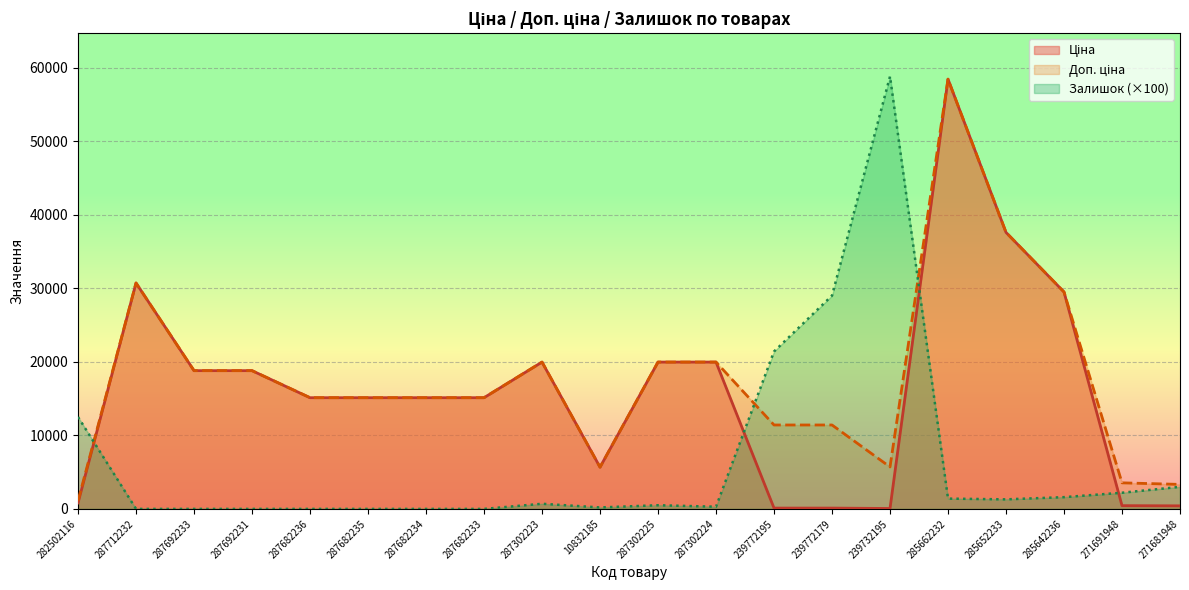

What is the difference between the highest and lowest values at 239732195?

58742.9